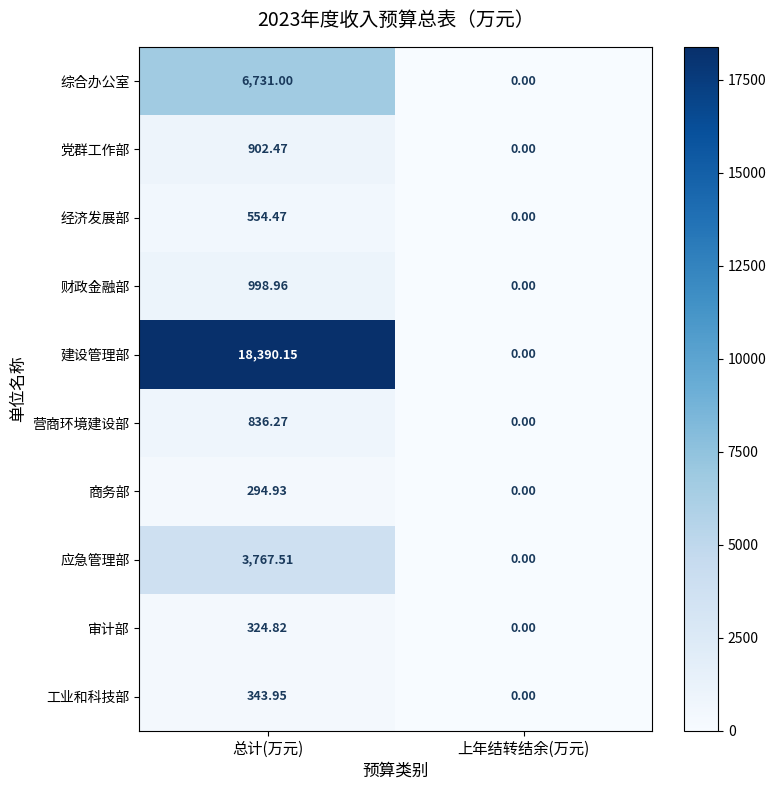

Which series has the largest total across all categories?

建设管理部